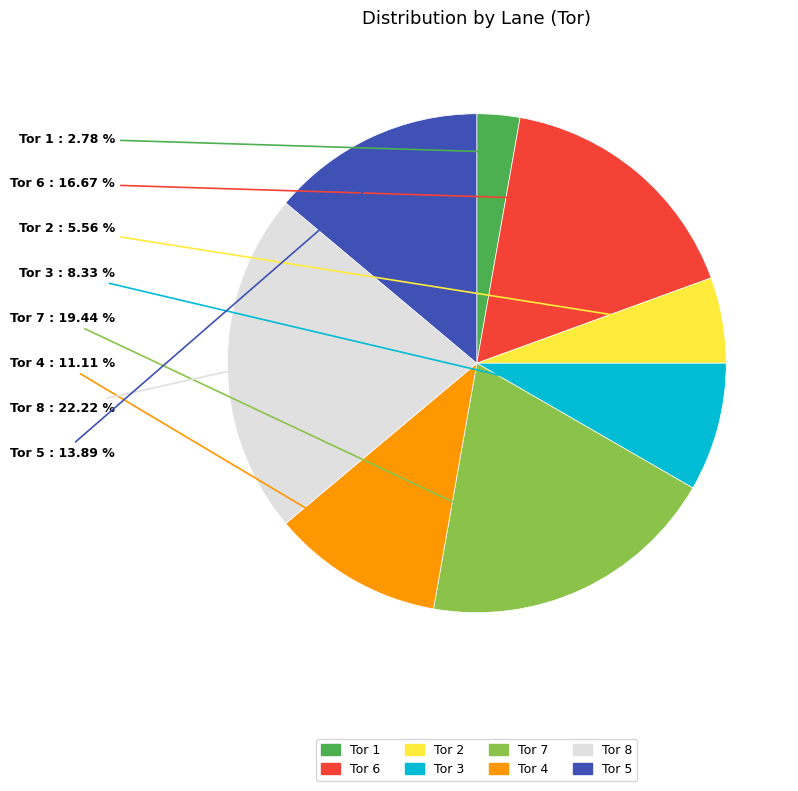

The Tor 8 slice represents 22% of the pie. True or false?

True